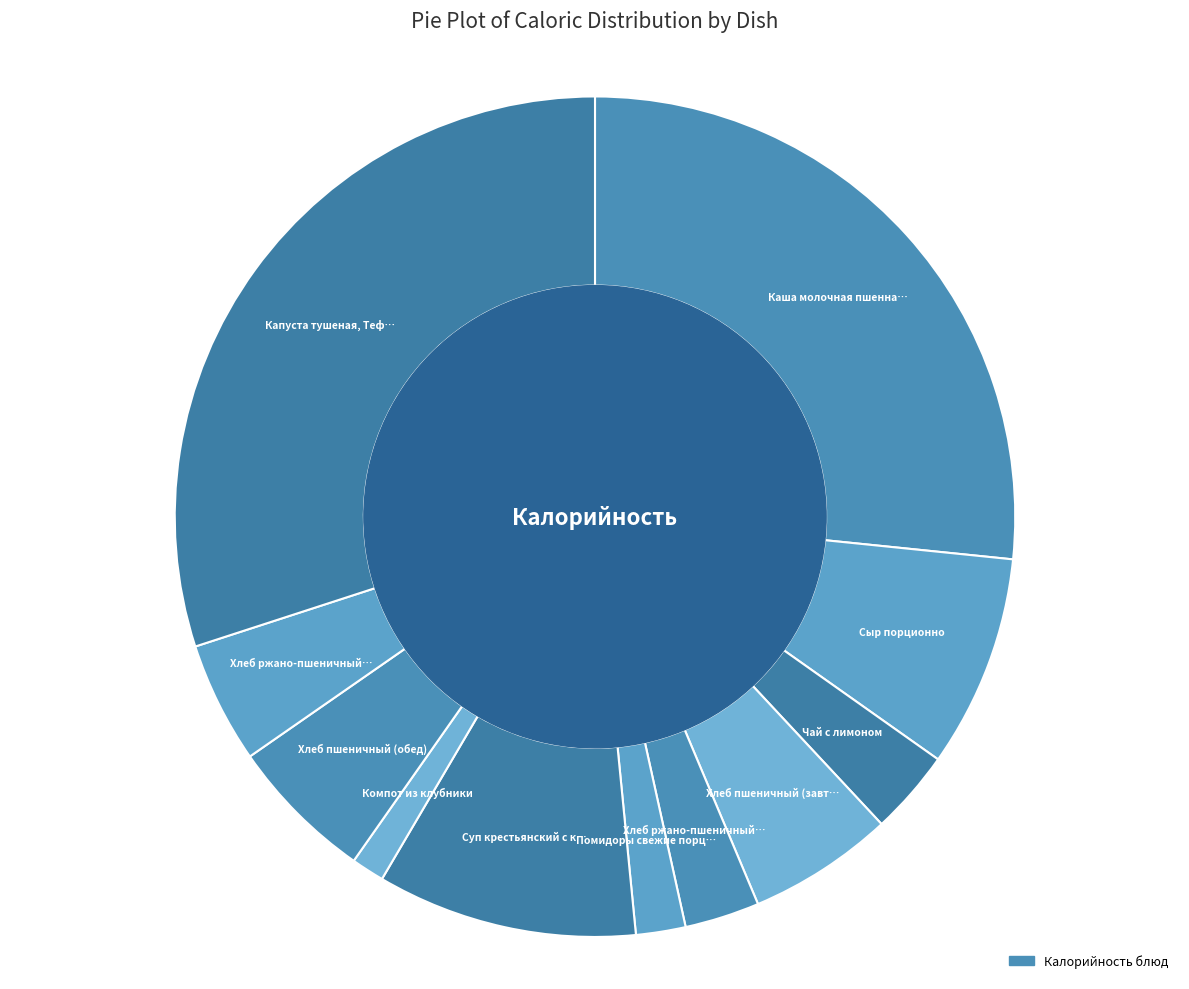

Count the number of slices in the pie.

11